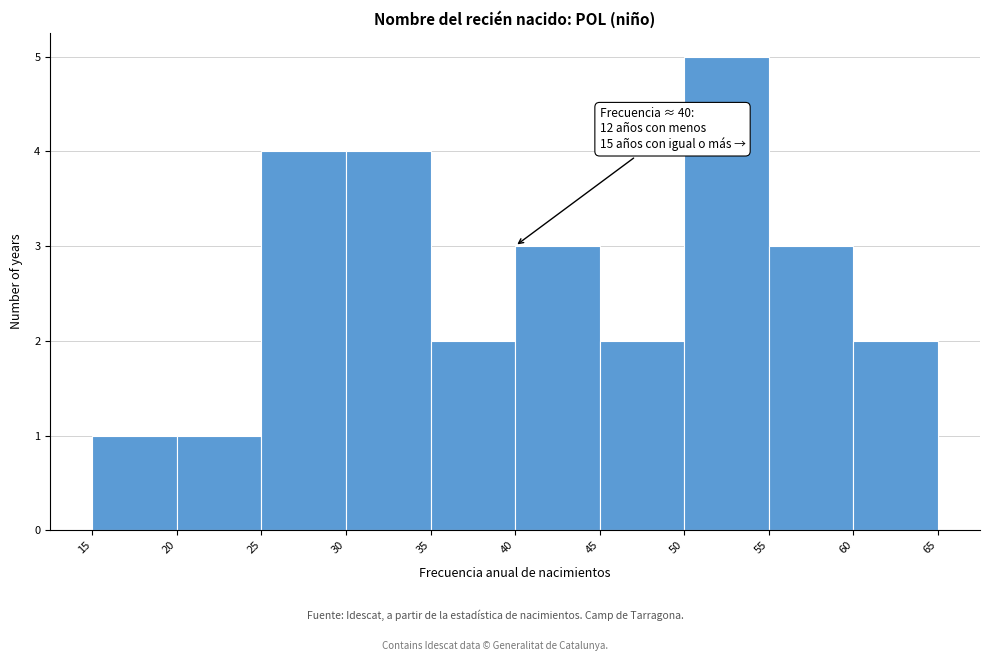

Which range on the x-axis has the tallest bar?

50 to 55